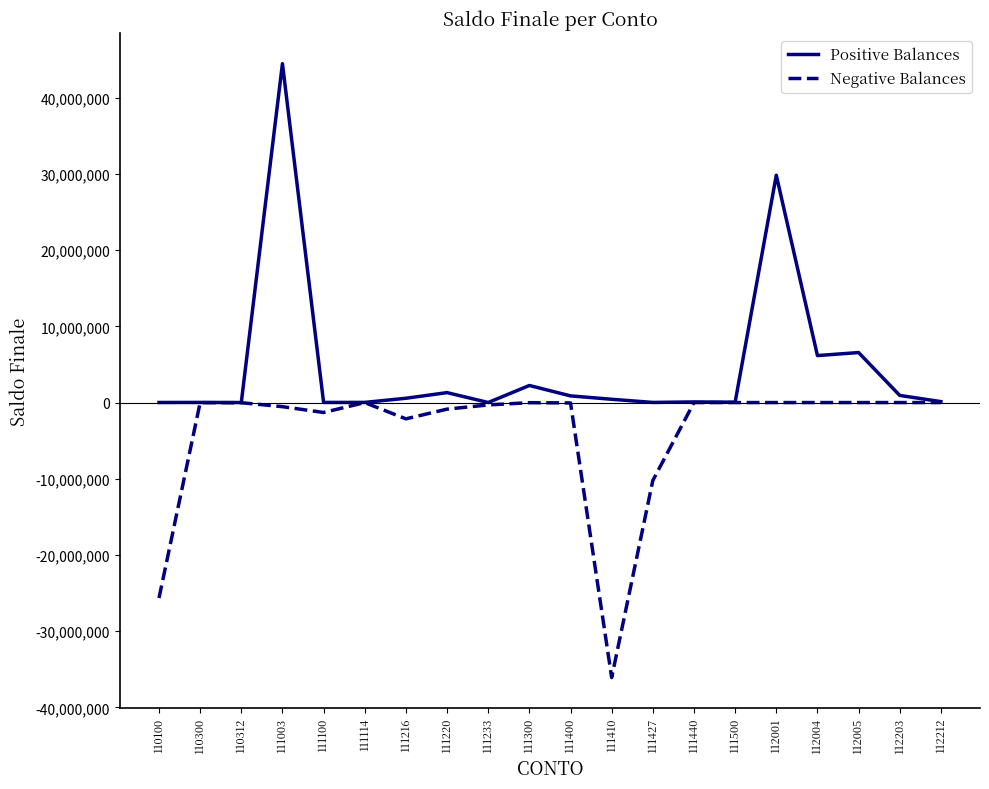

What is the maximum value shown in the chart?

44466888.8